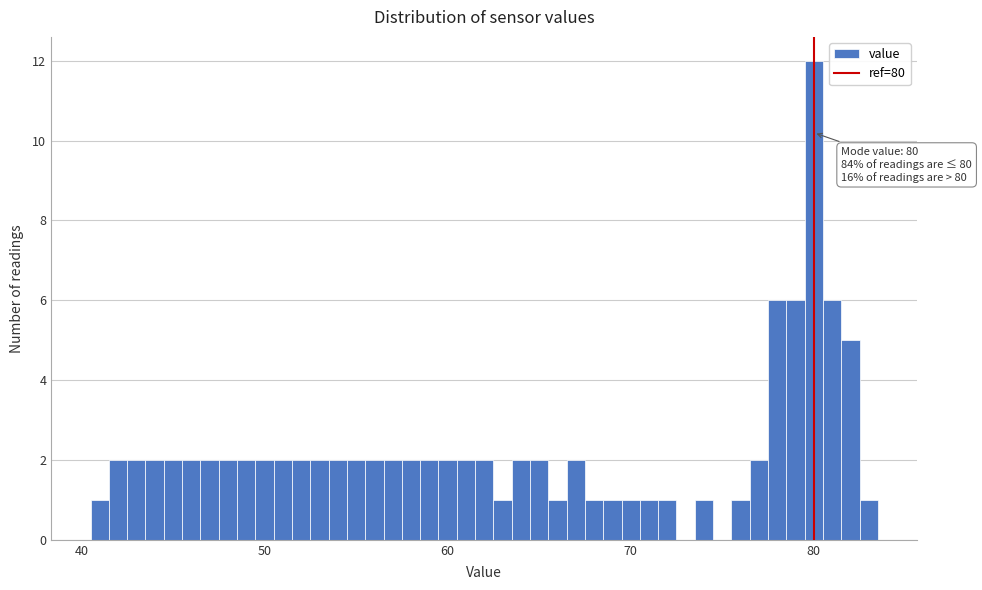

Read against the x-axis, roughly where is the centre of the tallest bar?

80